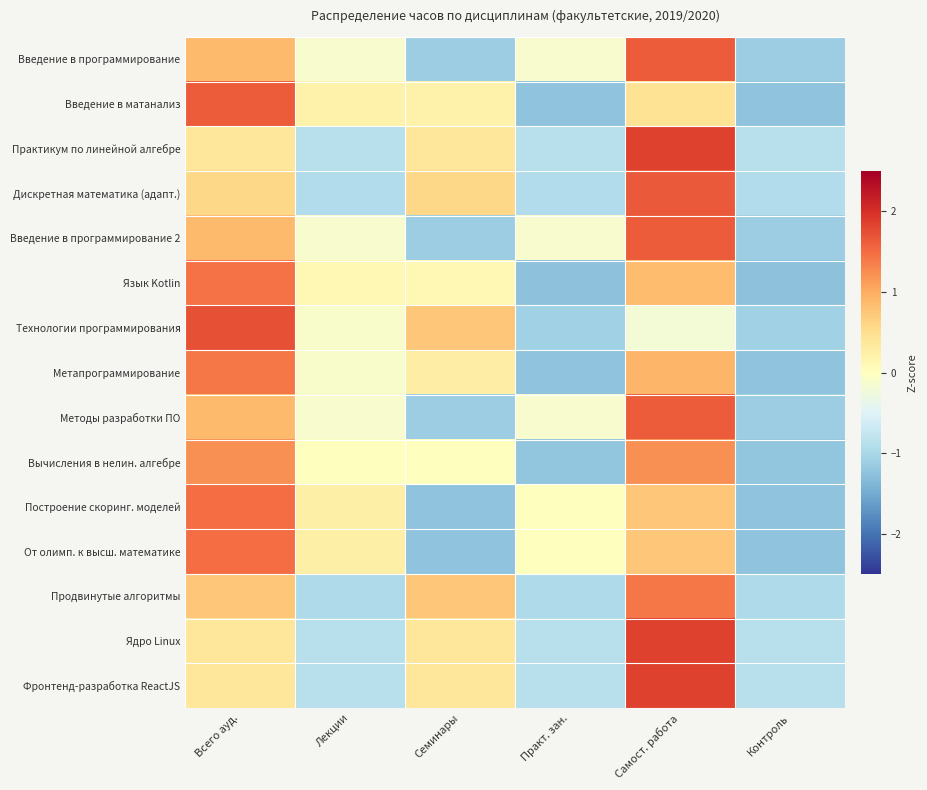

Which series has the largest range (max minus min)?

Введение в матанализ